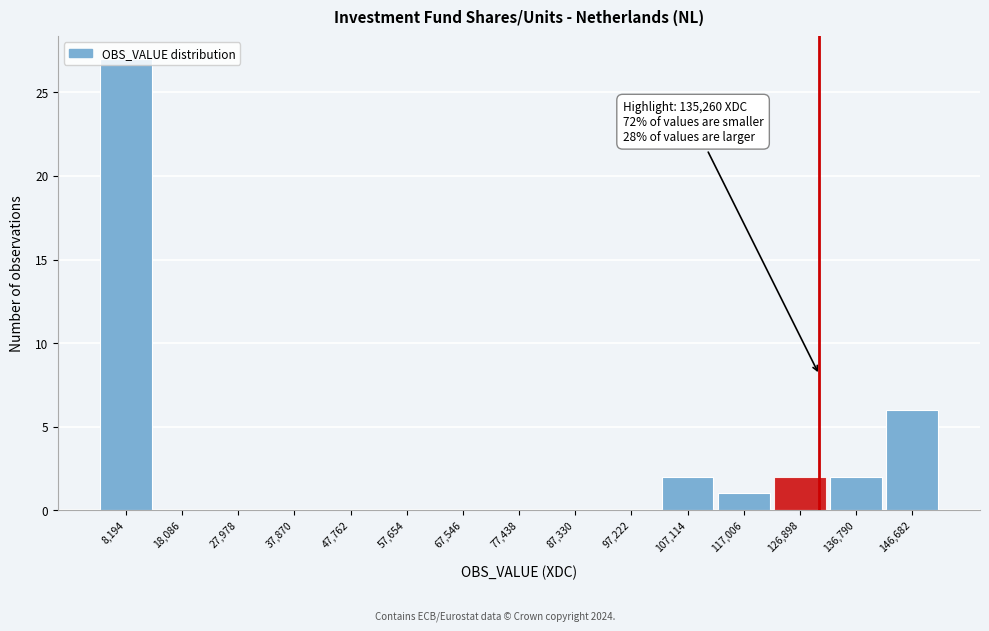

Approximately how many times larger is the value at 8,194 compared to 136,790?

13.5